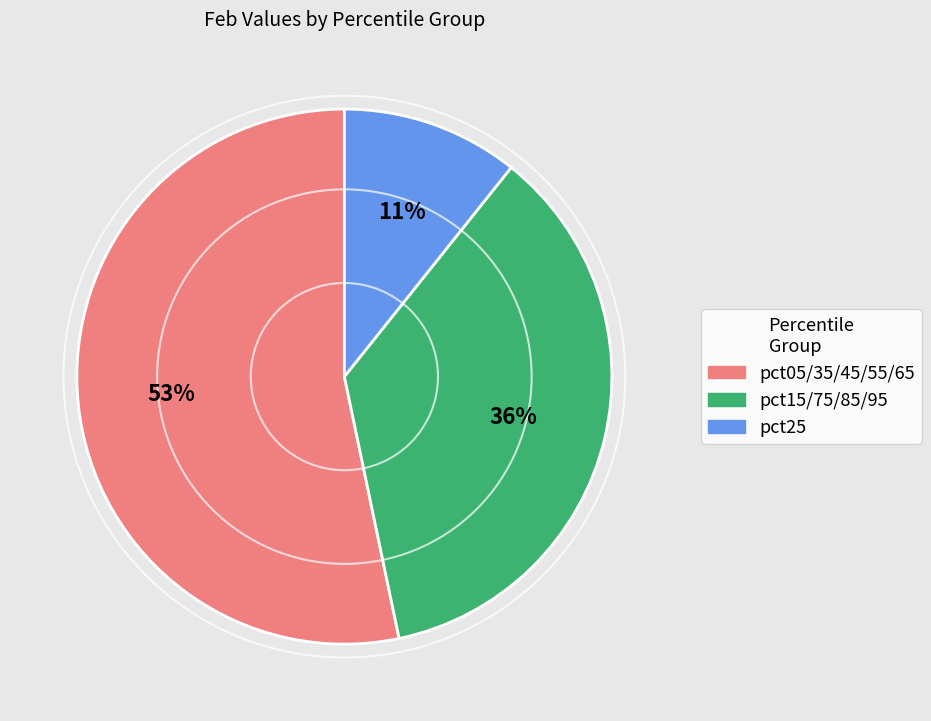

To the nearest percent, what is the average slice percentage?

33%